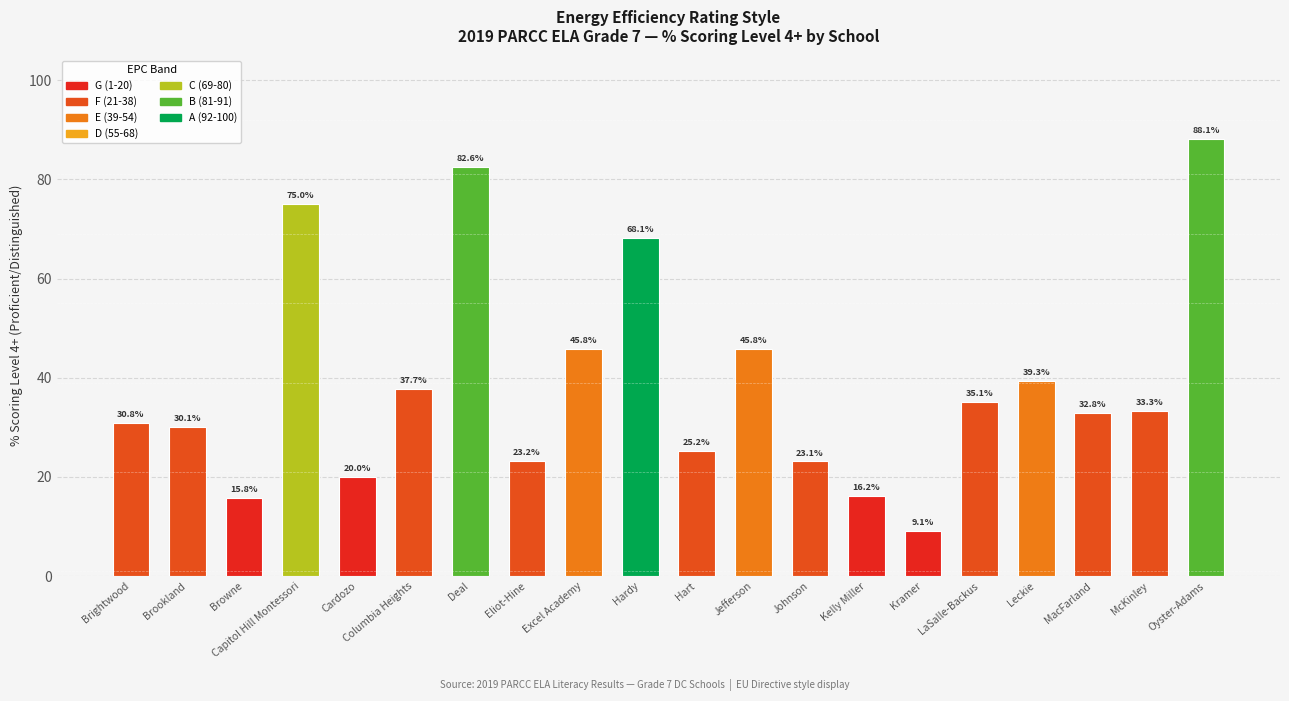

What is the difference between the maximum and minimum values?

79.0